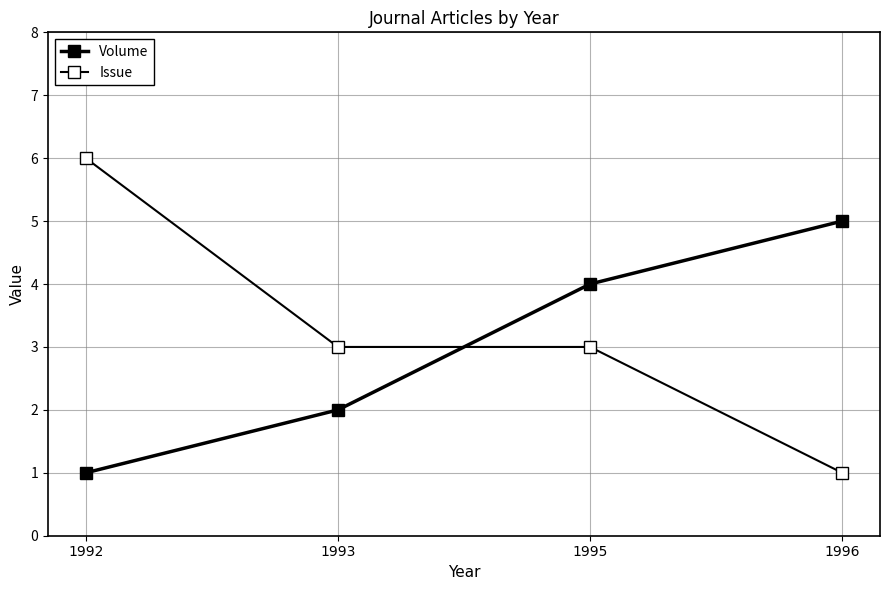

How many data points in Volume are less than 4?

2